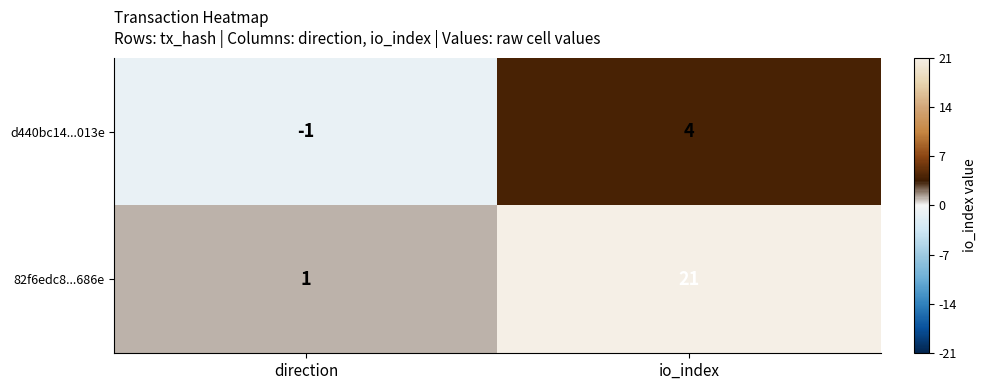

Reading right to left, what are all the values shown in this chart?

d440bc14...013e: 4	-1
82f6edc8...686e: 21	1